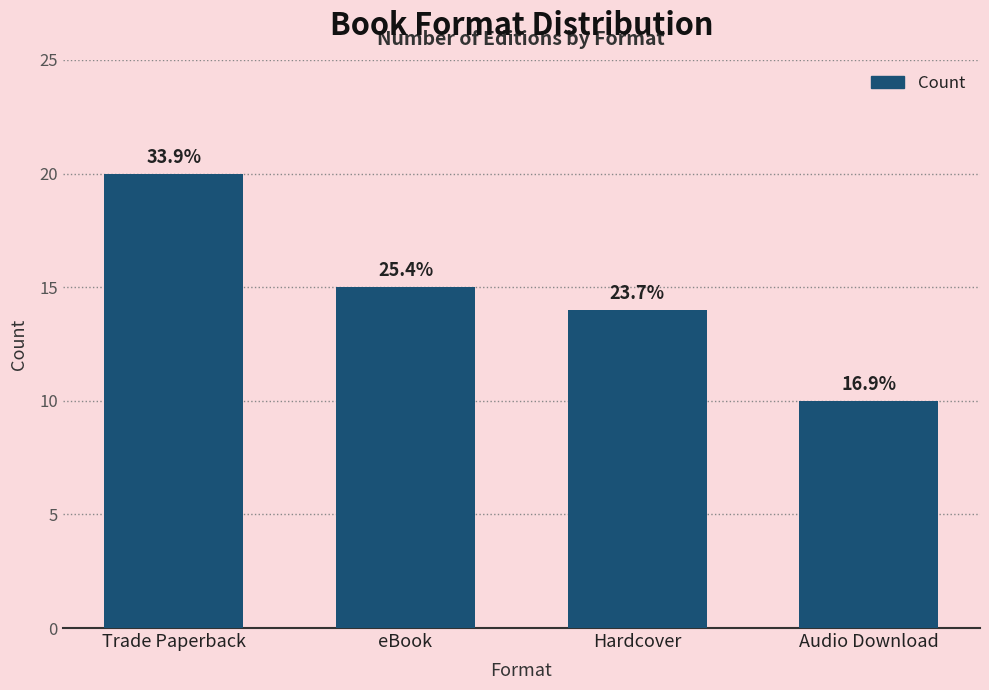

List the labels in order of value, smallest first.

Audio Download, Hardcover, eBook, Trade Paperback